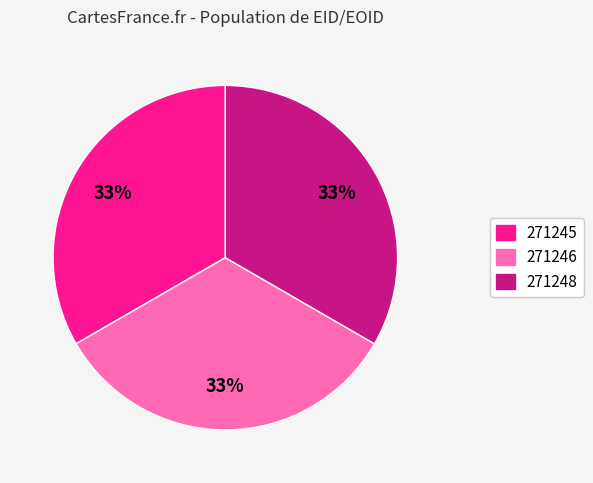

How many segments does this pie chart have?

3